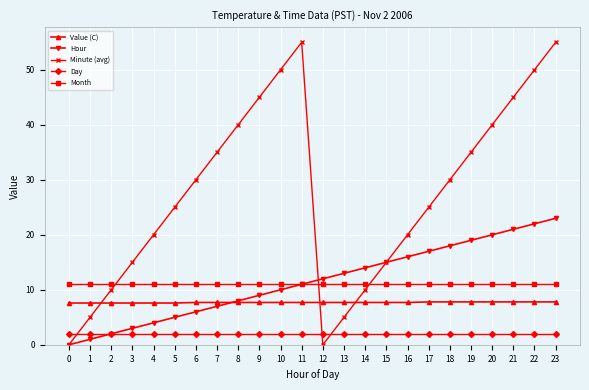

True or false: Value (C) and Month intersect in this chart.

False